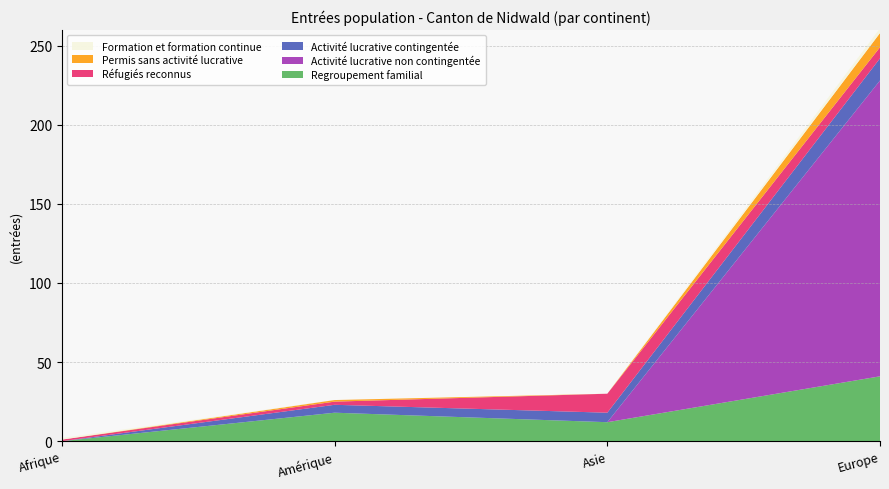

Reading left to right, extract all data points from this chart.

Regroupement familial: Afrique=0	Amérique=18	Asie=12	Europe=41
Activité lucrative non contingentée: Afrique=0	Amérique=0	Asie=0	Europe=187
Activité lucrative contingentée: Afrique=0	Amérique=5	Asie=6	Europe=14
Réfugiés reconnus: Afrique=1	Amérique=2	Asie=12	Europe=7
Permis sans activité lucrative: Afrique=0	Amérique=1	Asie=0	Europe=9
Formation et formation continue: Afrique=1	Amérique=0	Asie=0	Europe=3